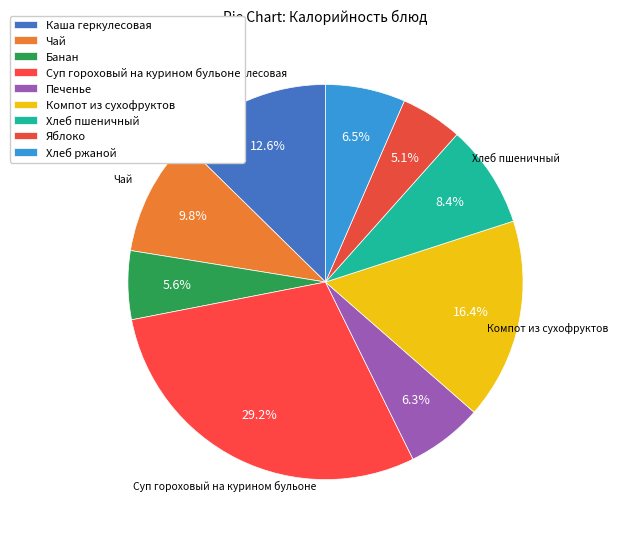

How many slices are in this pie chart?

9